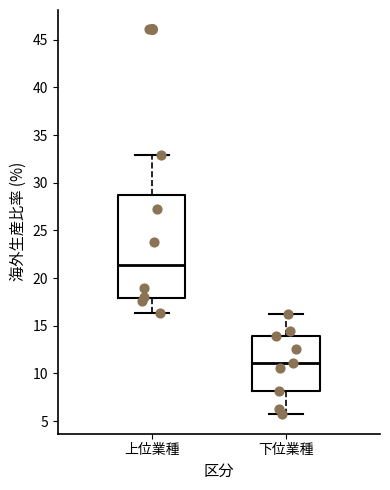

Where does the upper whisker of the box for 上位業種 end on the y-axis? The values are not printed on the chart, so give them approximately, as read against the axis.

33.0